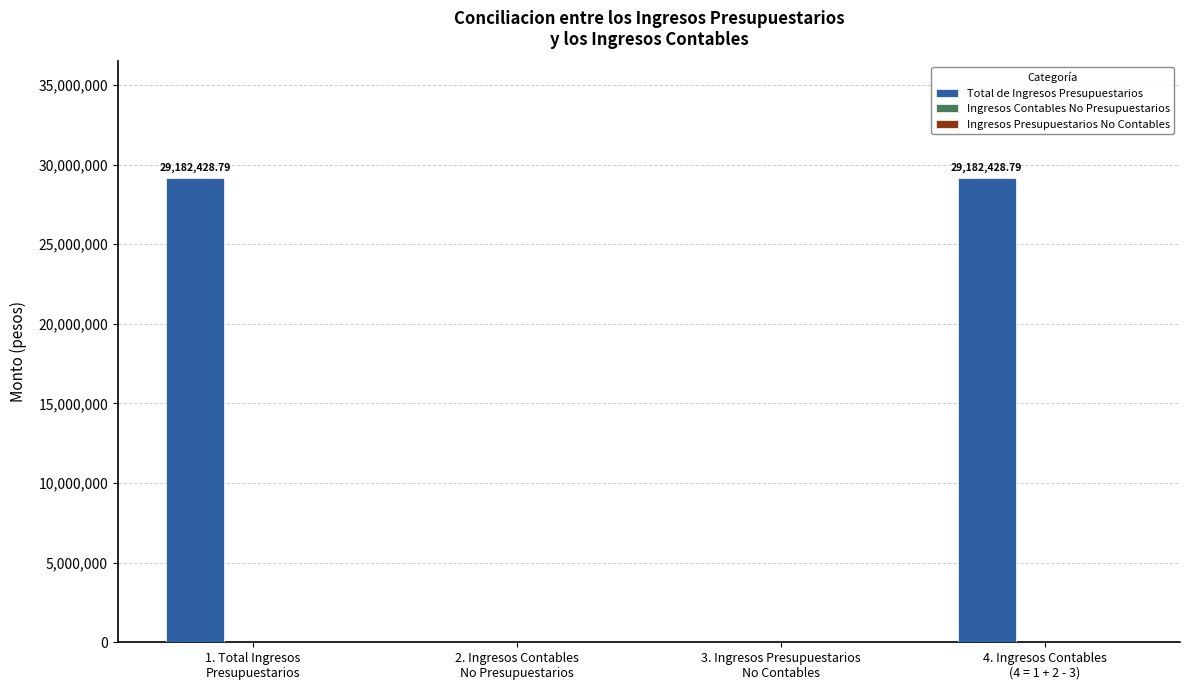

What is the sum of all values?

58364857.6